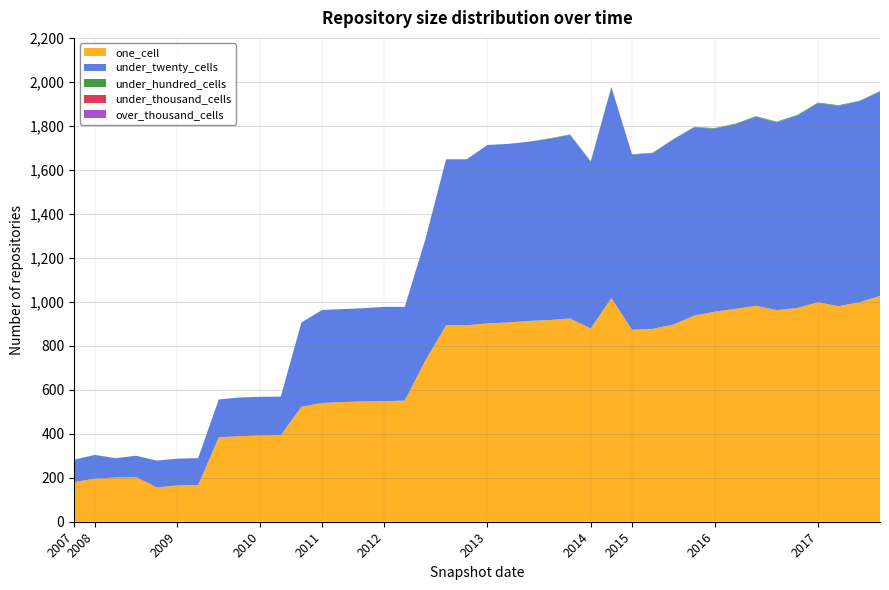

Reading left to right, extract all data points from this chart.

one_cell: 2007-12-19=180	2008-04-01=196	2008-06-27=201	2008-10-10=203	2008-12-17=156	2009-04-06=165	2009-06-17=167	2009-09-25=384	2009-12-16=389	2010-04-01=392	2010-07-26=393	2010-11-17=523	2011-02-21=540	2011-06-10=544	2011-09-05=547	2012-01-18=548	2012-03-26=551	2012-07-13=734	2012-10-31=893	2012-12-11=893	2013-02-20=902	2013-05-21=906	2013-07-09=913	2013-09-10=917	2013-12-20=924	2014-03-28=879	2014-09-08=1017	2015-01-19=873	2015-04-09=877	2015-07-03=897	2015-10-01=937	2016-01-04=955	2016-04-05=968	2016-07-04=982	2016-10-07=962	2016-12-27=972	2017-04-12=998	2017-07-24=980	2017-10-12=998	2017-12-22=1027
under_twenty_cells: 2007-12-19=102	2008-04-01=108	2008-06-27=88	2008-10-10=97	2008-12-17=122	2009-04-06=122	2009-06-17=122	2009-09-25=172	2009-12-16=176	2010-04-01=176	2010-07-26=176	2010-11-17=383	2011-02-21=423	2011-06-10=423	2011-09-05=424	2012-01-18=429	2012-03-26=426	2012-07-13=551	2012-10-31=755	2012-12-11=755	2013-02-20=811	2013-05-21=812	2013-07-09=815	2013-09-10=824	2013-12-20=835	2014-03-28=758	2014-09-08=958	2015-01-19=796	2015-04-09=799	2015-07-03=841	2015-10-01=856	2016-01-04=832	2016-04-05=839	2016-07-04=859	2016-10-07=854	2016-12-27=875	2017-04-12=905	2017-07-24=911	2017-10-12=914	2017-12-22=929
under_hundred_cells: 2007-12-19=0	2008-04-01=0	2008-06-27=0	2008-10-10=0	2008-12-17=0	2009-04-06=0	2009-06-17=0	2009-09-25=0	2009-12-16=0	2010-04-01=0	2010-07-26=0	2010-11-17=0	2011-02-21=0	2011-06-10=0	2011-09-05=0	2012-01-18=0	2012-03-26=0	2012-07-13=0	2012-10-31=0	2012-12-11=0	2013-02-20=0	2013-05-21=0	2013-07-09=0	2013-09-10=2	2013-12-20=2	2014-03-28=2	2014-09-08=2	2015-01-19=2	2015-04-09=2	2015-07-03=2	2015-10-01=2	2016-01-04=3	2016-04-05=3	2016-07-04=3	2016-10-07=3	2016-12-27=3	2017-04-12=3	2017-07-24=3	2017-10-12=2	2017-12-22=2
under_thousand_cells: 2007-12-19=0	2008-04-01=0	2008-06-27=0	2008-10-10=0	2008-12-17=0	2009-04-06=0	2009-06-17=0	2009-09-25=0	2009-12-16=0	2010-04-01=0	2010-07-26=0	2010-11-17=0	2011-02-21=0	2011-06-10=0	2011-09-05=0	2012-01-18=0	2012-03-26=0	2012-07-13=0	2012-10-31=0	2012-12-11=0	2013-02-20=0	2013-05-21=0	2013-07-09=0	2013-09-10=0	2013-12-20=0	2014-03-28=0	2014-09-08=0	2015-01-19=0	2015-04-09=0	2015-07-03=0	2015-10-01=0	2016-01-04=0	2016-04-05=0	2016-07-04=0	2016-10-07=0	2016-12-27=0	2017-04-12=0	2017-07-24=0	2017-10-12=0	2017-12-22=0
over_thousand_cells: 2007-12-19=0	2008-04-01=0	2008-06-27=0	2008-10-10=0	2008-12-17=0	2009-04-06=0	2009-06-17=0	2009-09-25=0	2009-12-16=0	2010-04-01=0	2010-07-26=0	2010-11-17=0	2011-02-21=0	2011-06-10=0	2011-09-05=0	2012-01-18=0	2012-03-26=0	2012-07-13=0	2012-10-31=0	2012-12-11=0	2013-02-20=0	2013-05-21=0	2013-07-09=0	2013-09-10=0	2013-12-20=0	2014-03-28=0	2014-09-08=0	2015-01-19=0	2015-04-09=0	2015-07-03=0	2015-10-01=0	2016-01-04=0	2016-04-05=0	2016-07-04=0	2016-10-07=0	2016-12-27=0	2017-04-12=0	2017-07-24=0	2017-10-12=0	2017-12-22=0